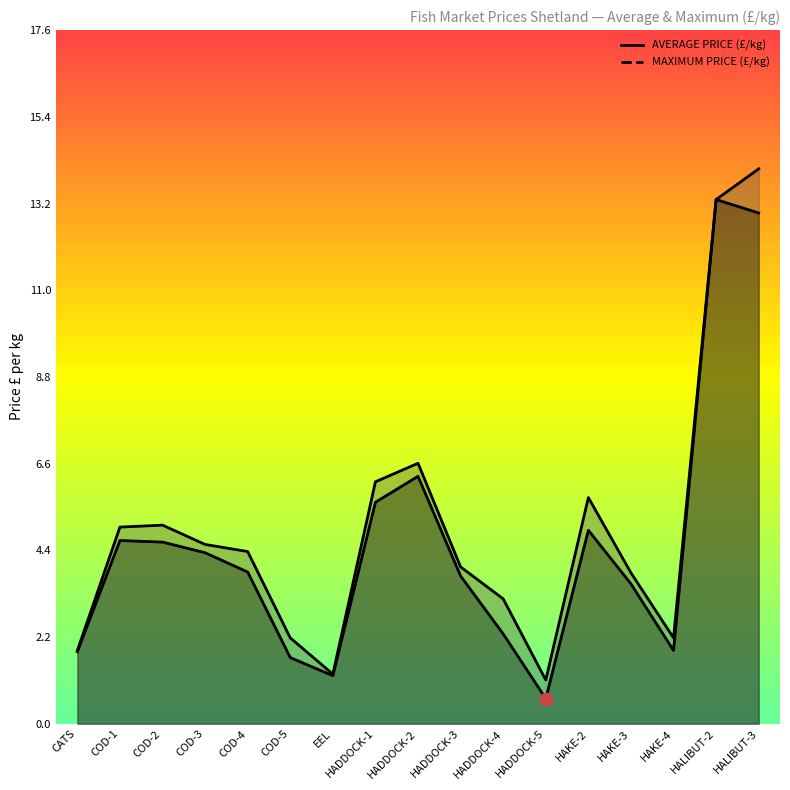

What is the difference between the maximum and second lowest values in the AVERAGE PRICE (£/kg) series?

12.1